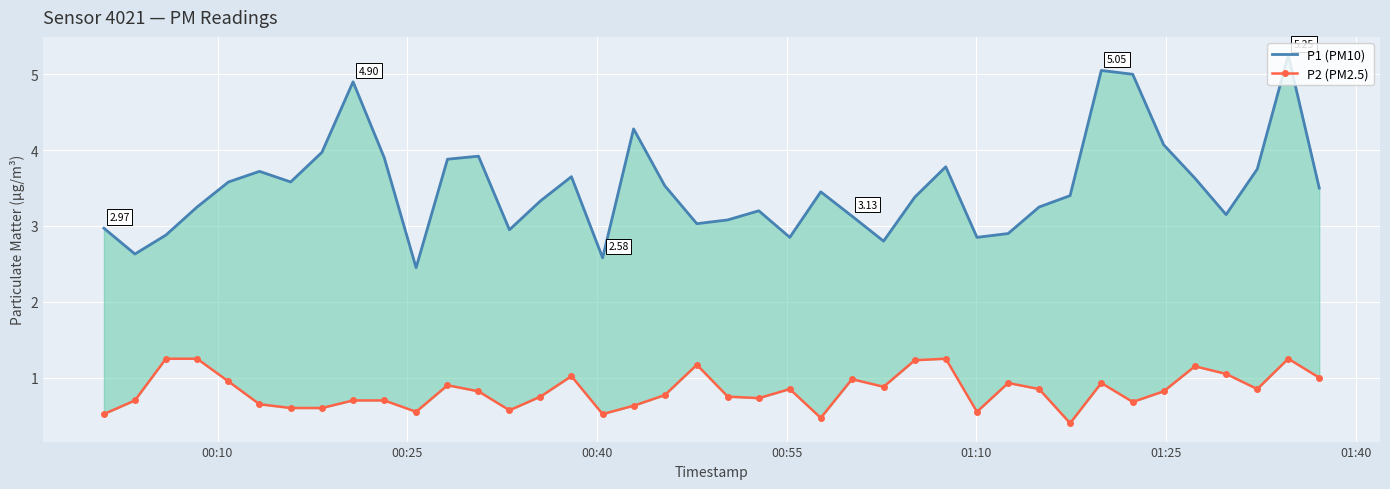

What are all the series names shown in the legend?

P1 (PM10), P2 (PM2.5)